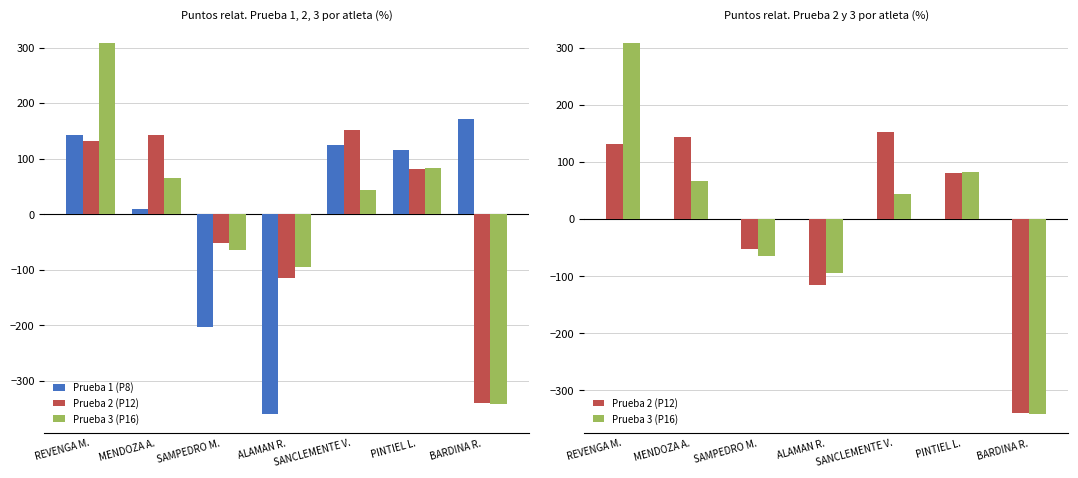

List the series in order of their peak value, highest first.

Prueba 3 (P16), Prueba 1 (P8), Prueba 2 (P12)